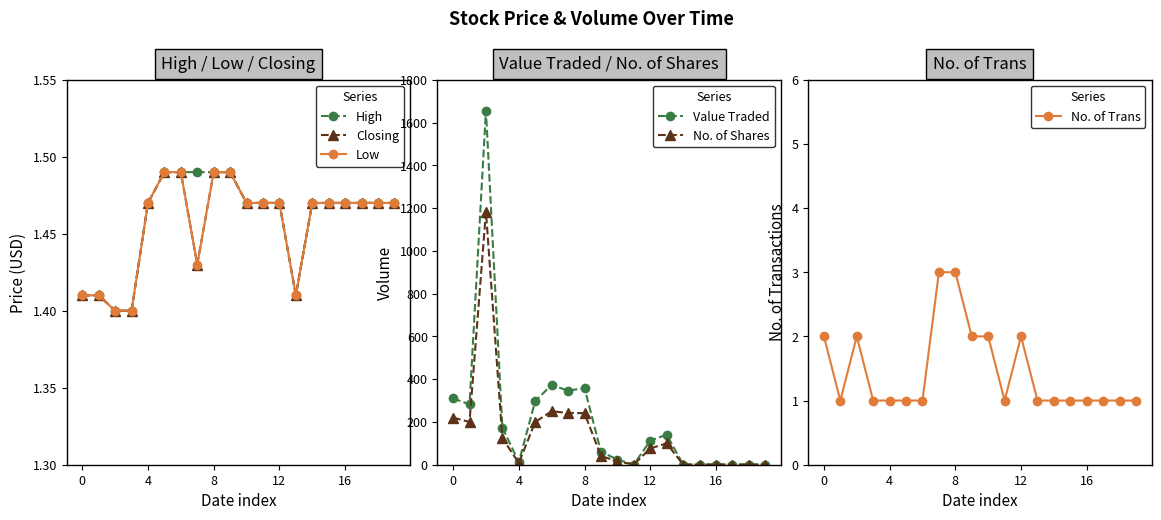

Rank the series at 16 from lowest to highest value.

No. of Trans, High, Closing, Low, No. of Shares, Value Traded